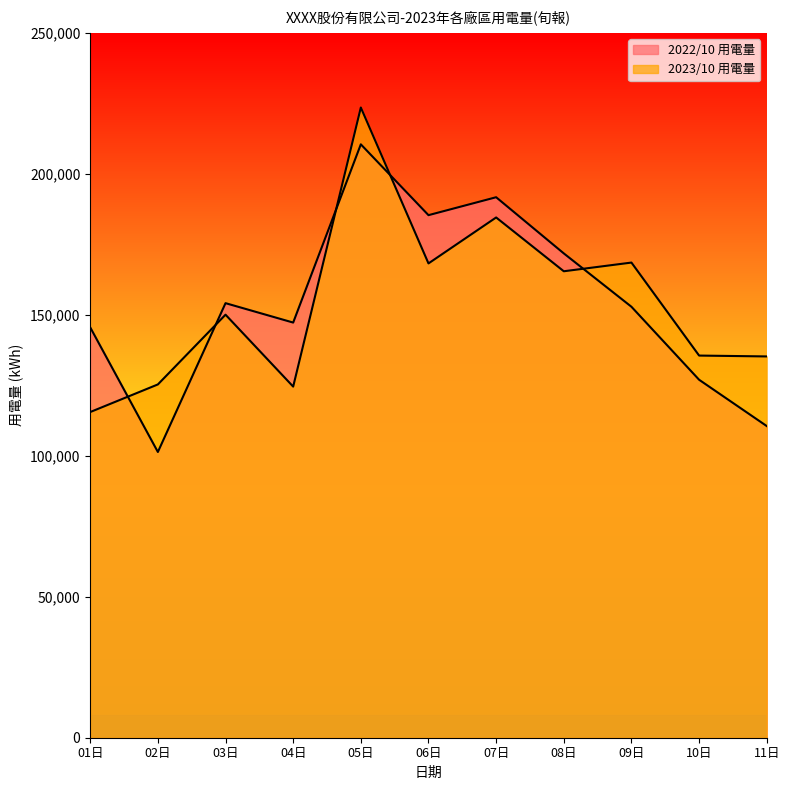

What position from the left is 03日?

3